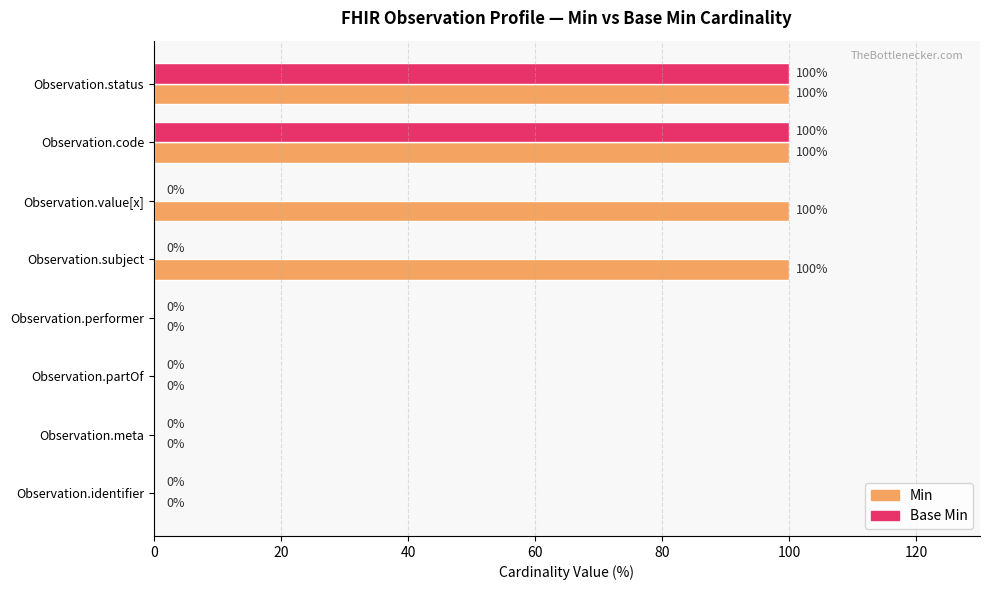

What is the highest value of the Base Min series?

100